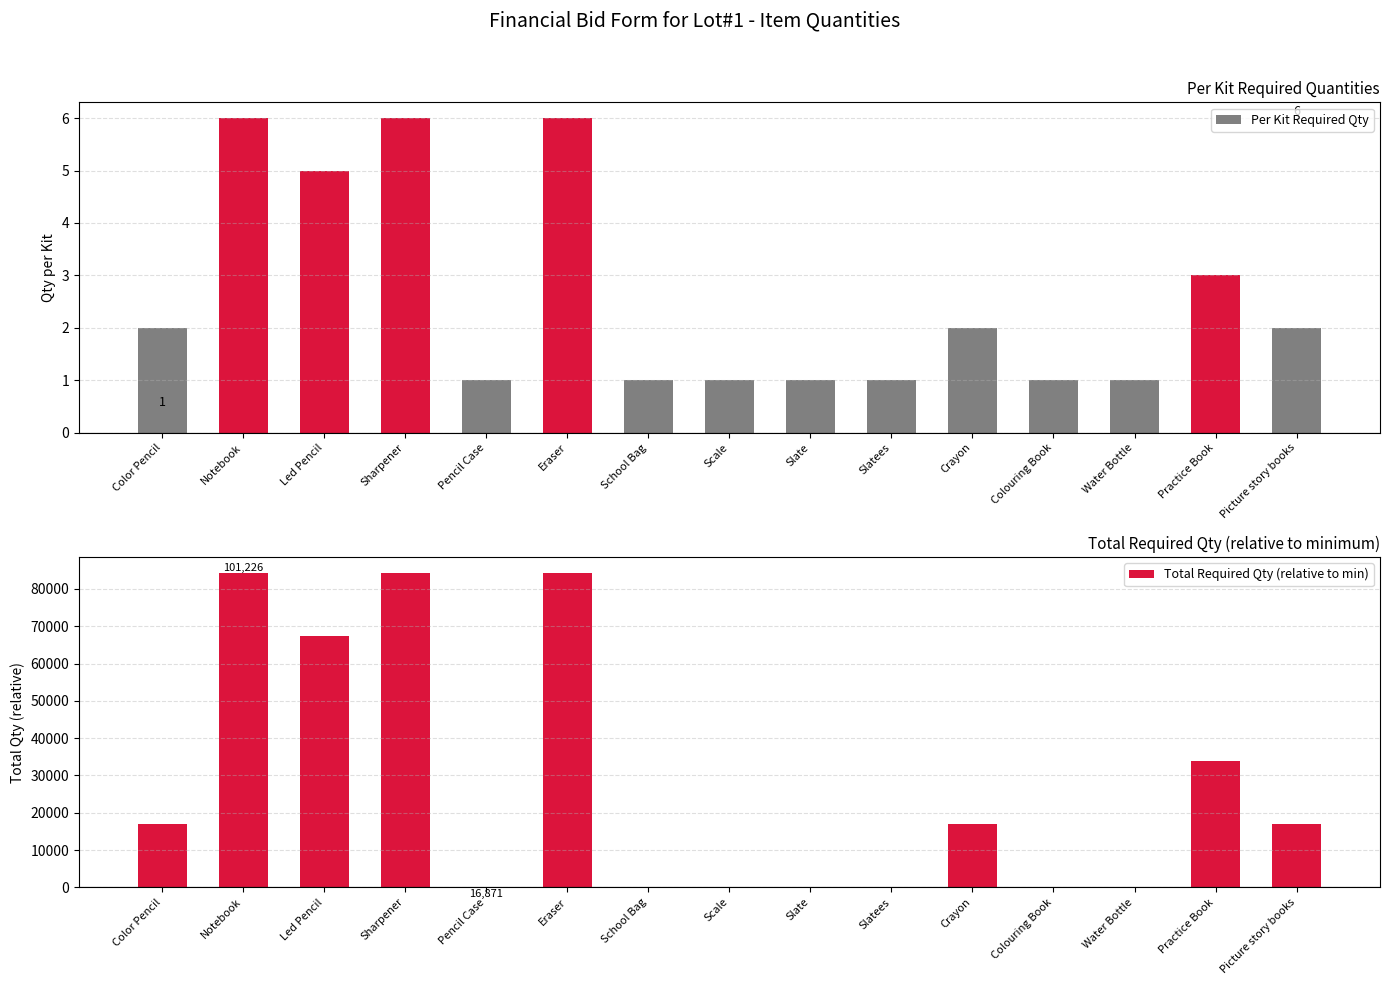

Reading left to right, transcribe all the data shown in this chart.

Per Kit Required Qty: Color Pencil=2	Notebook=6	Led Pencil=5	Sharpener=6	Pencil Case=1	Eraser=6	School Bag=1	Scale=1	Slate=1	Slatees=1	Crayon=2	Colouring Book=1	Water Bottle=1	Practice Book=3	Picture story books=2
Total Required Qty (relative to min): Color Pencil=16871	Notebook=84355	Led Pencil=67484	Sharpener=84355	Pencil Case=0	Eraser=84355	School Bag=0	Scale=0	Slate=0	Slatees=0	Crayon=16871	Colouring Book=0	Water Bottle=0	Practice Book=33742	Picture story books=16871